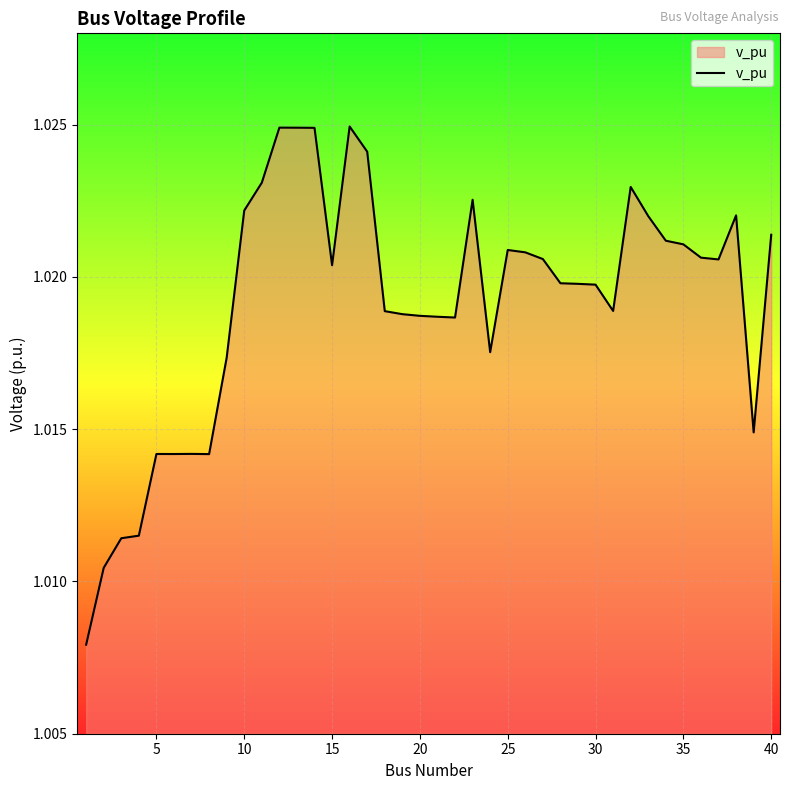

How many lines are shown in the chart?

1